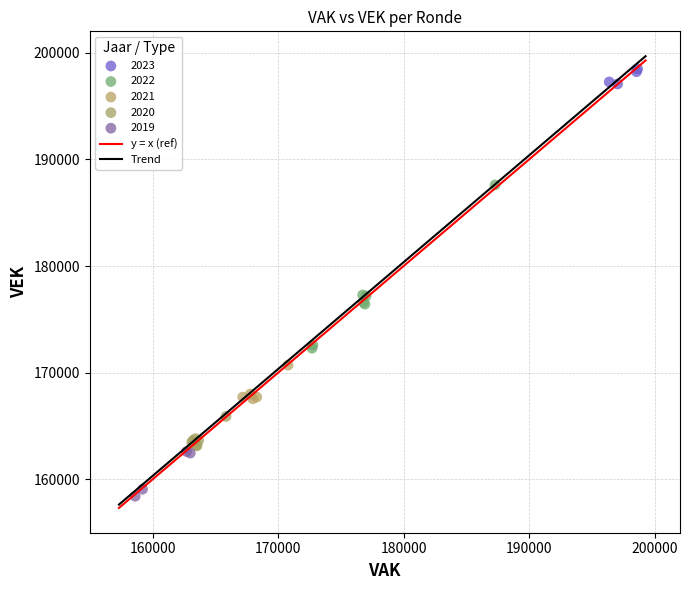

Which series reaches the maximum Y coordinate?

2023